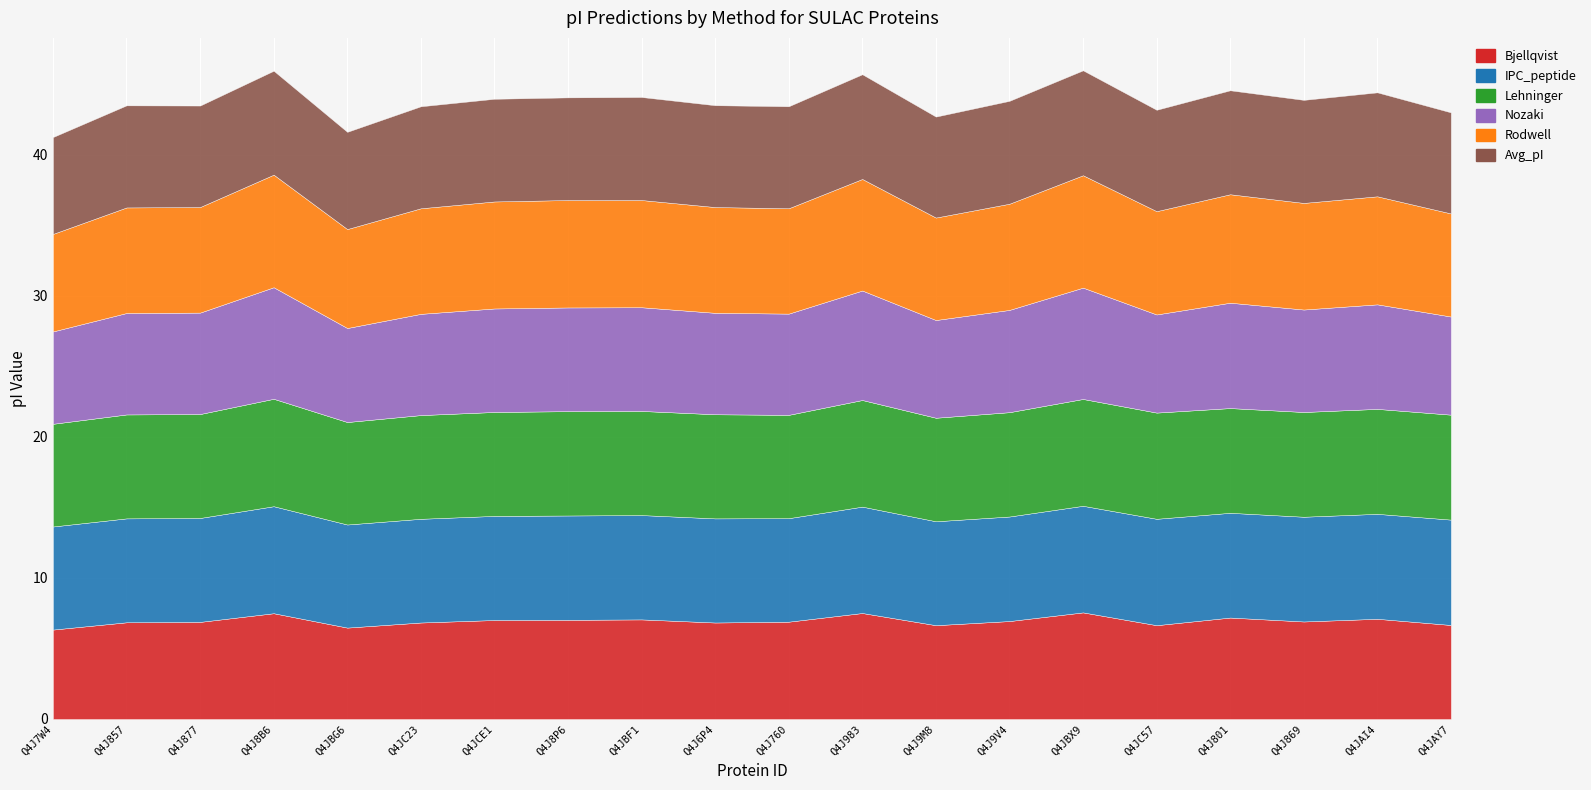

The Bjellqvist series shows 6.6 at Q4J9M8. True or false?

True